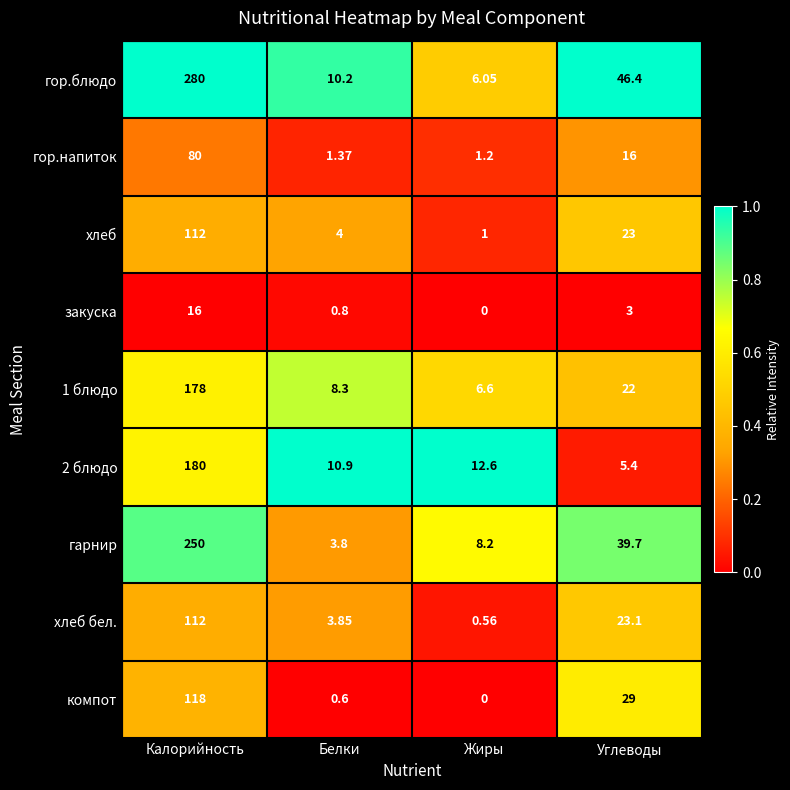

At which label is гарнир closest to 126?

Углеводы